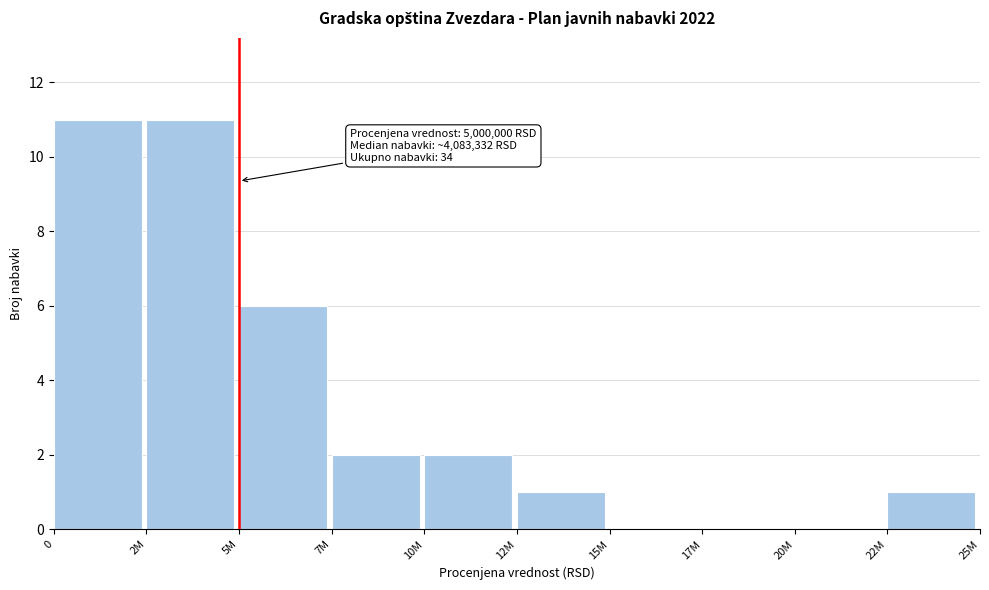

Reading left to right, what are all the values shown in this chart?

0=11	2M=11	5M=6	7M=2	10M=2	12M=1	15M=0	17M=0	20M=0	22M=1